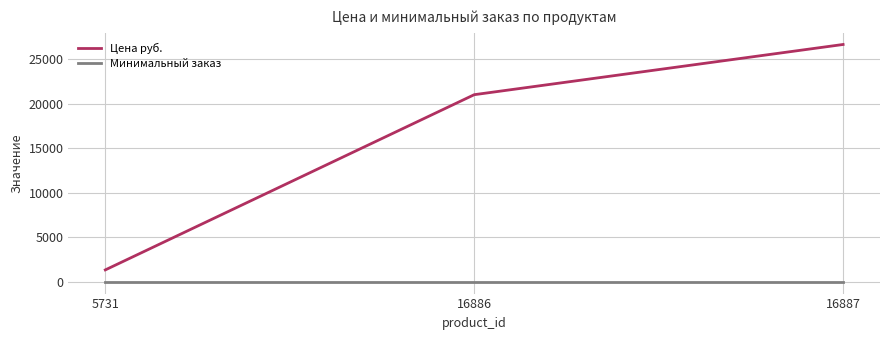

What is the spread (max minus min) of values at 5731?

1328.0